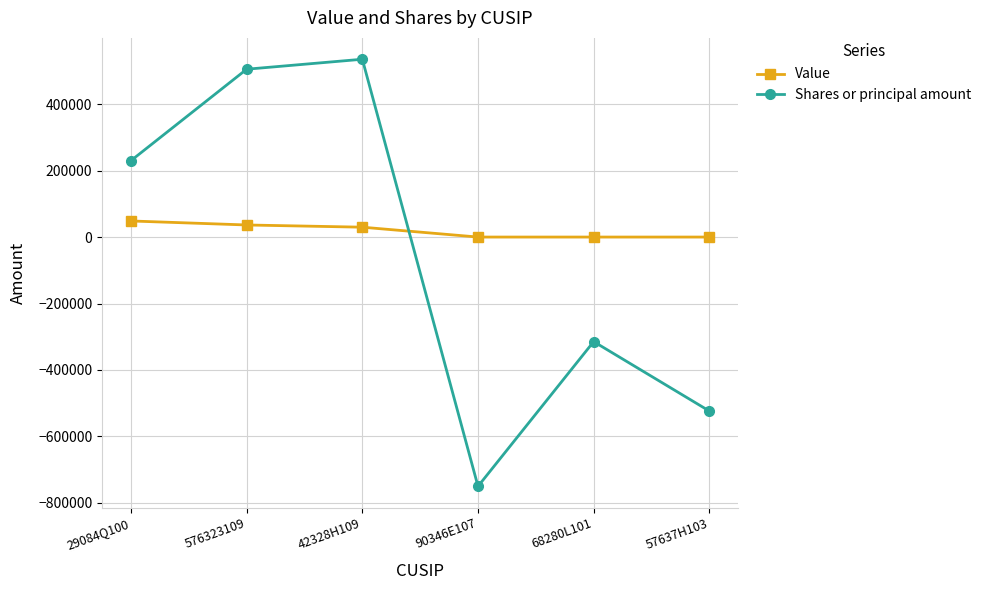

What are all the series names shown in the legend?

Value, Shares or principal amount